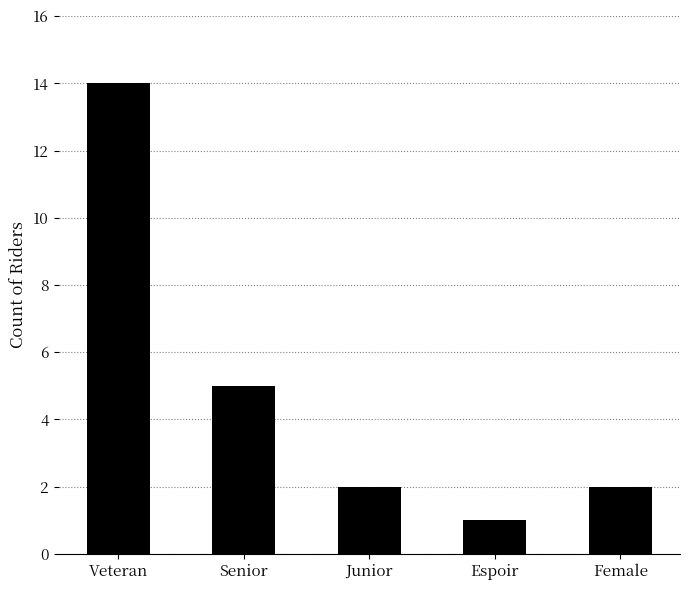

What is the difference between the second highest and minimum values?

4